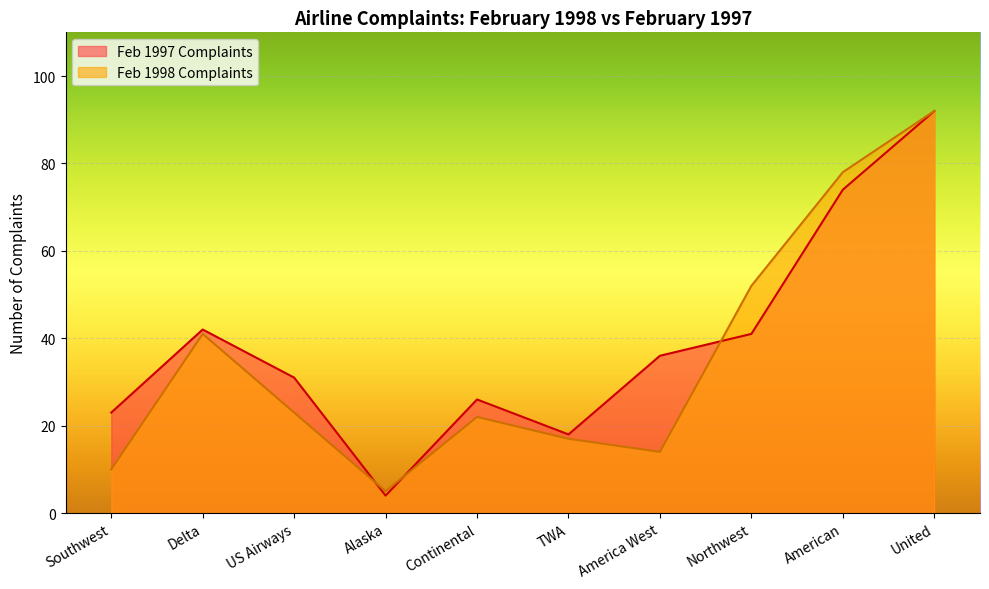

What is the value of the Feb 1998 Complaints point at the 7th from the left?

14